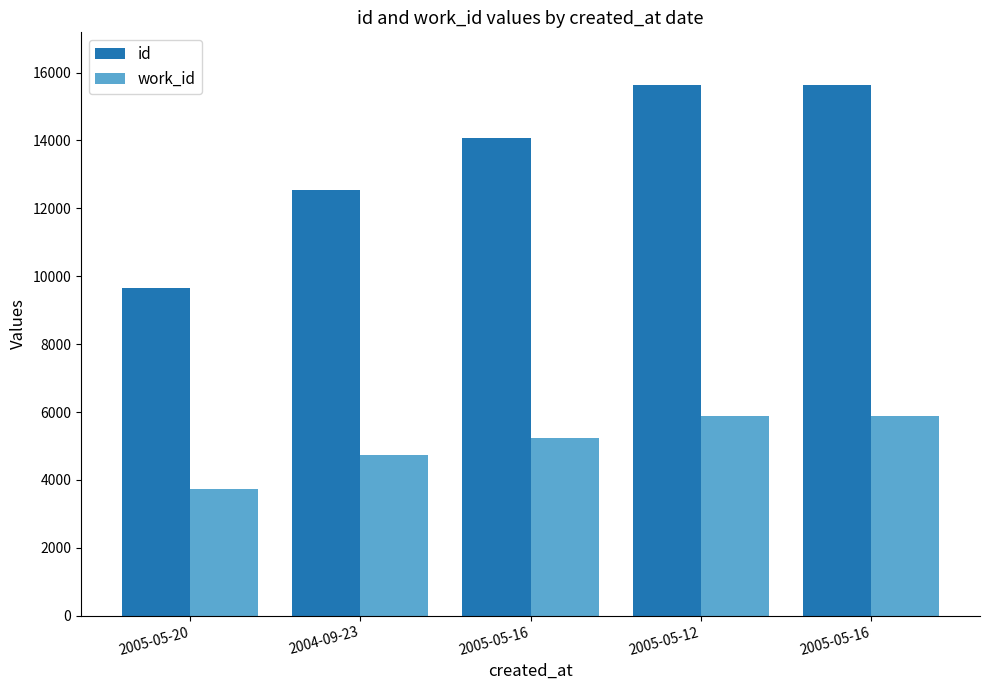

Read the id value at 2005-05-12.

15621